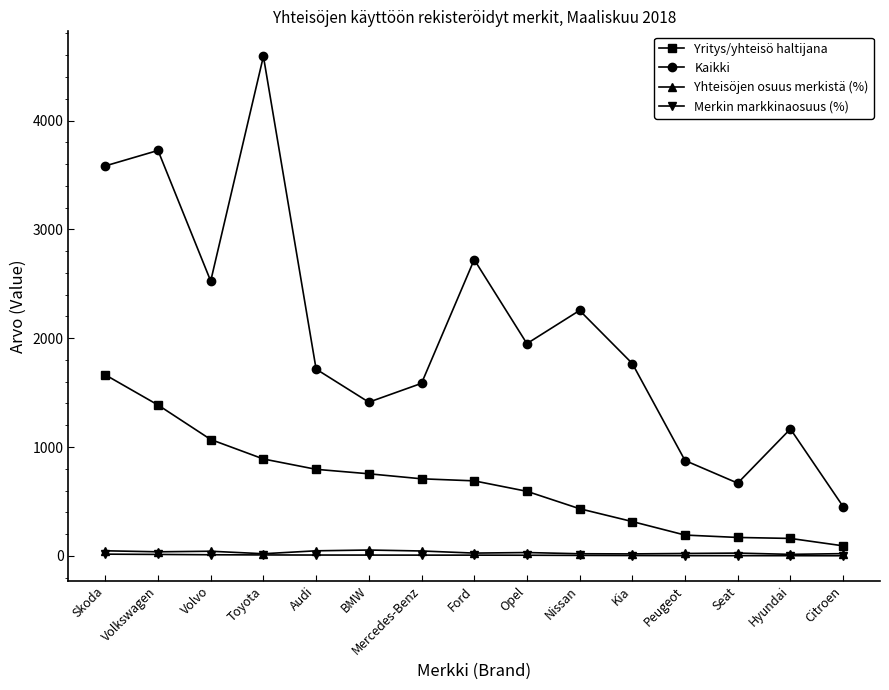

Is the value of Kaikki at Mercedes-Benz greater than the value of Merkin markkinaosuus (%) at Kia?

Yes